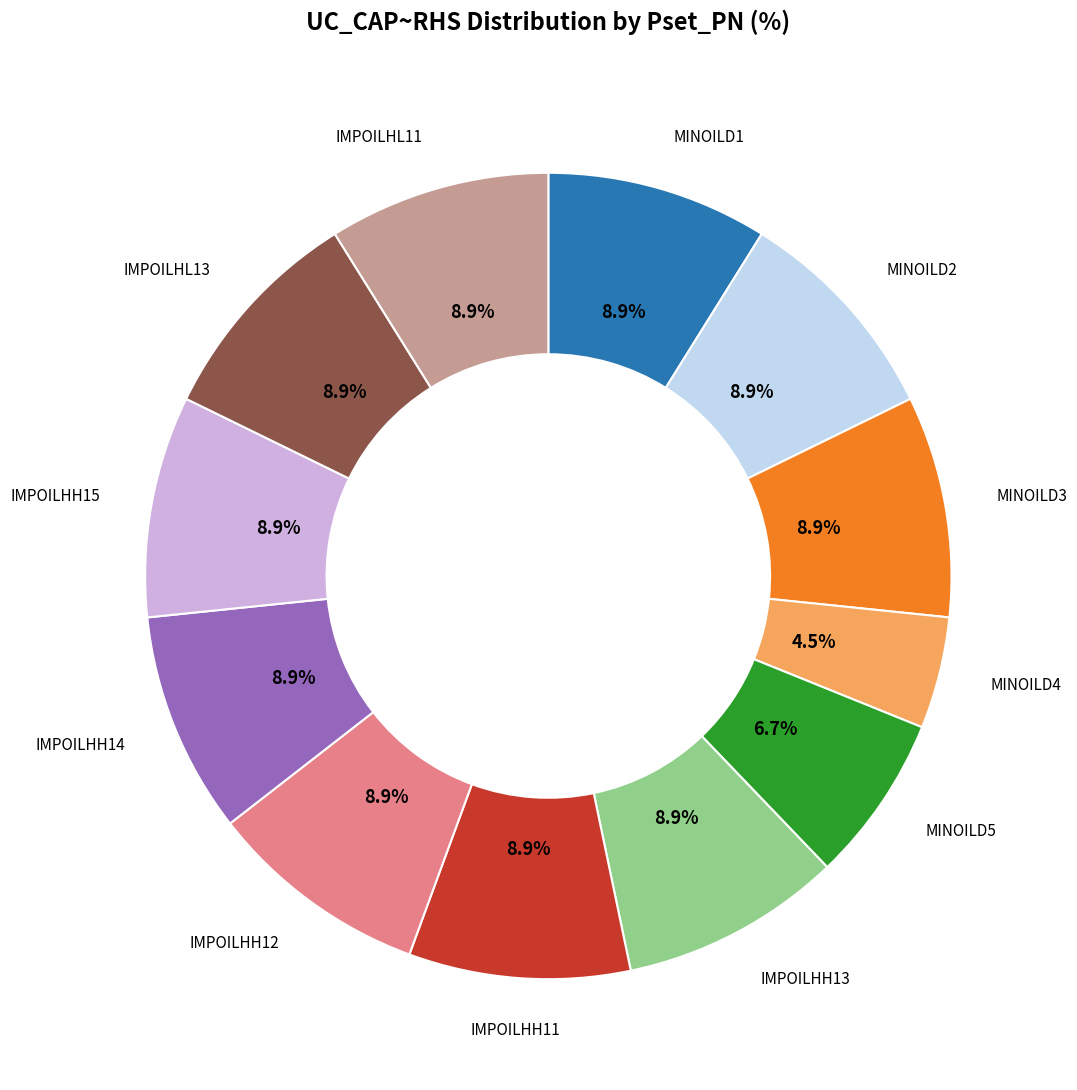

What percentage is the IMPOILHH12 slice, to the nearest percent?

9%